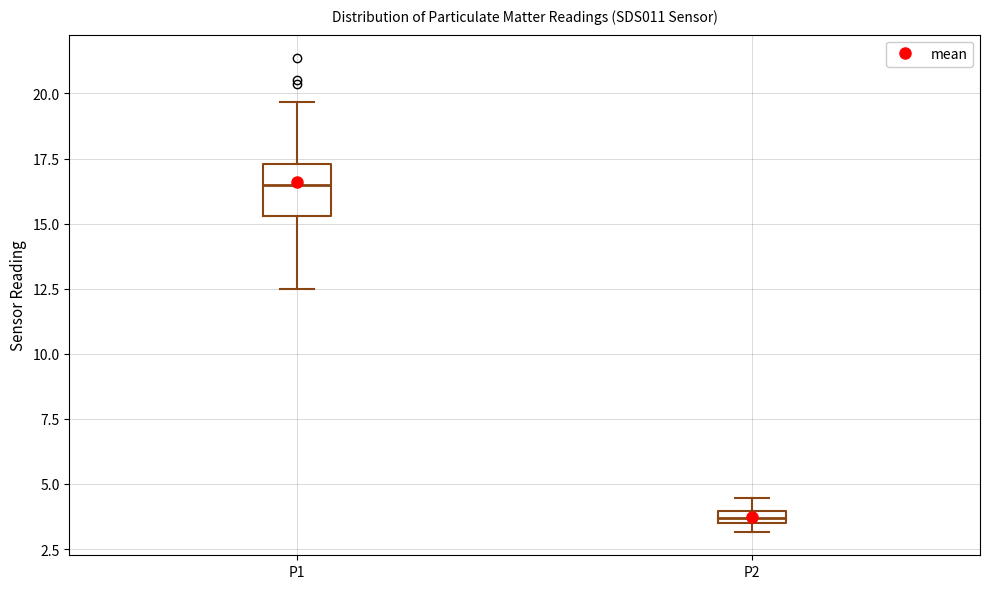

Which box's median line is the lowest?

P2